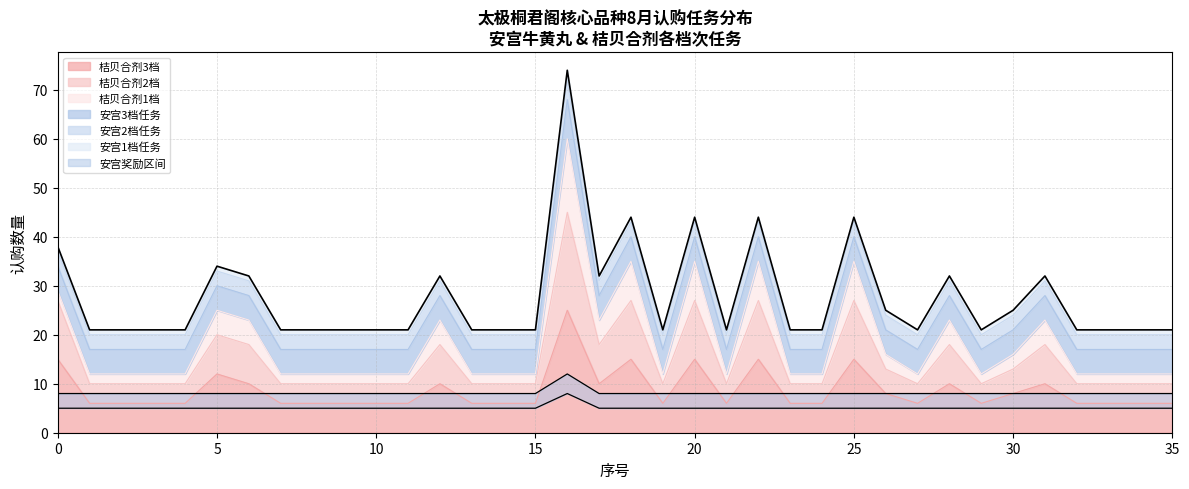

What is the label of the 7th point from the right?

29